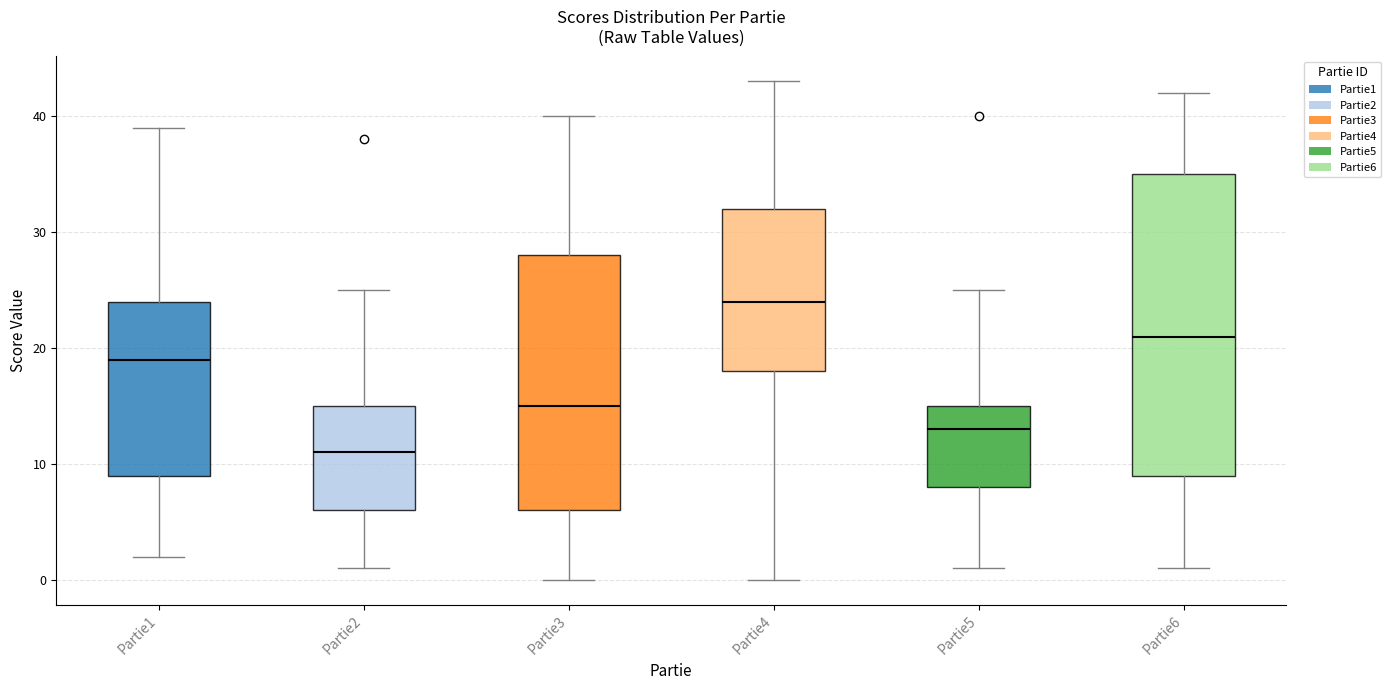

Which box is the tallest, from its lower edge to its upper edge?

Partie6